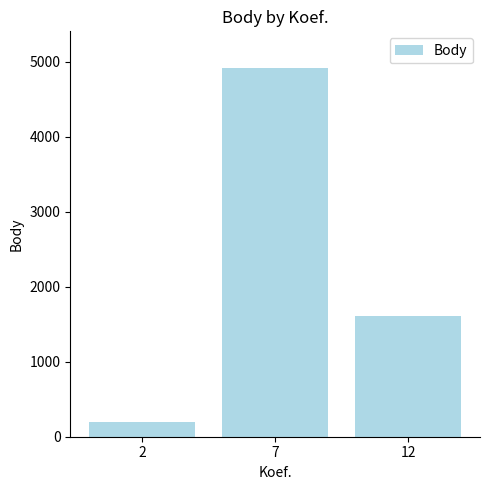

Rank the categories by value from lowest to highest.

2, 12, 7